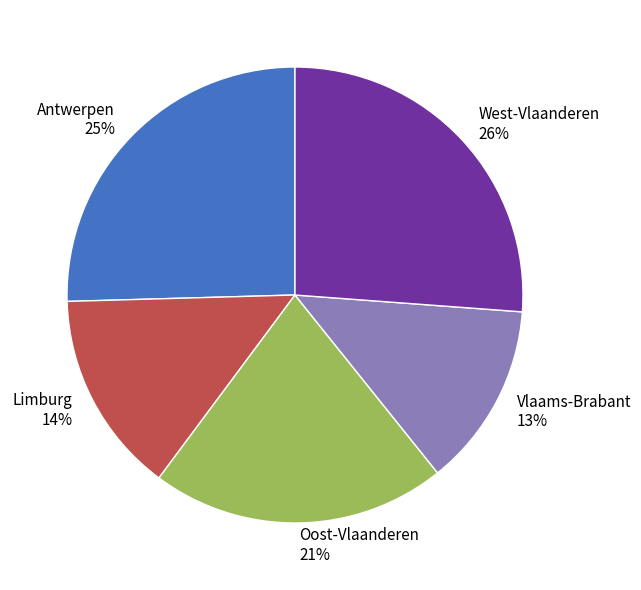

To the nearest percent, what is the average slice percentage?

20%